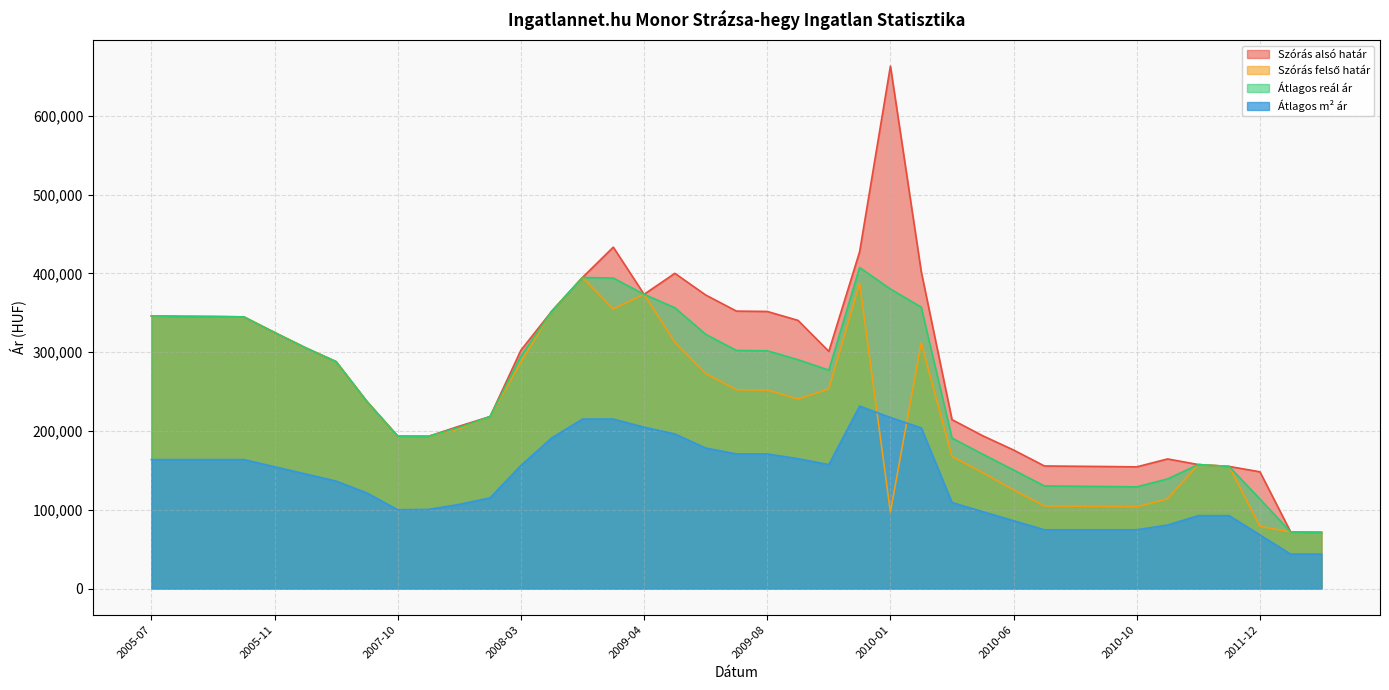

What is the label of the 32nd point from the left?

2010-09